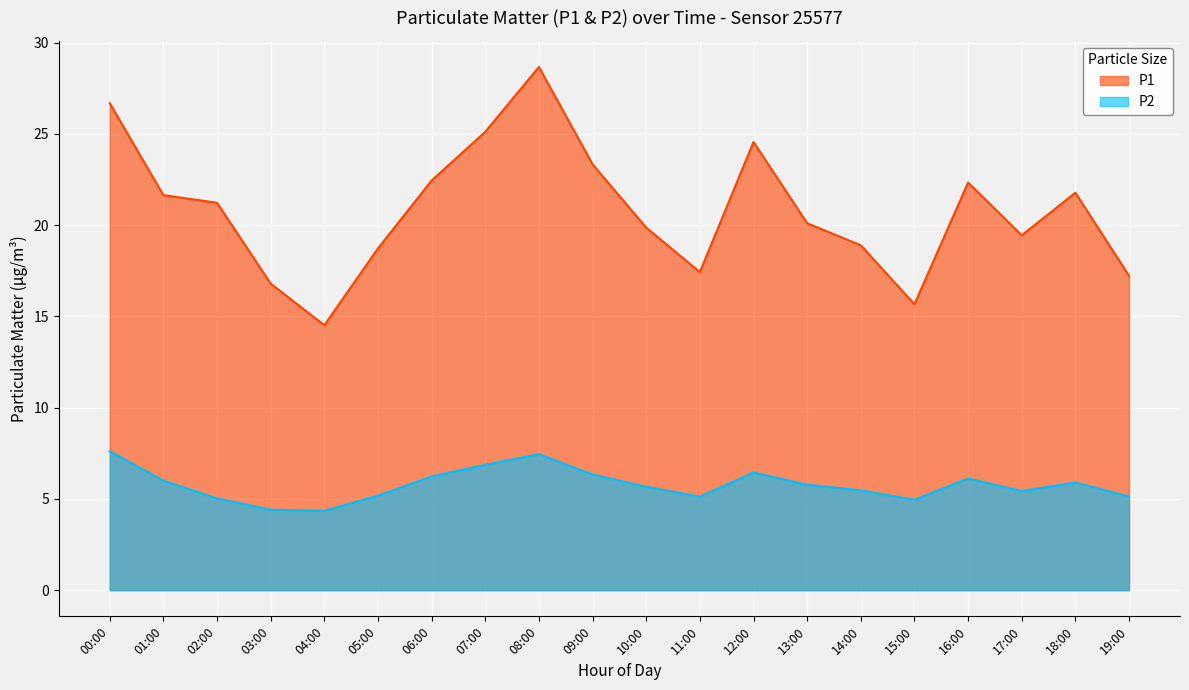

How many lines are shown in the chart?

2